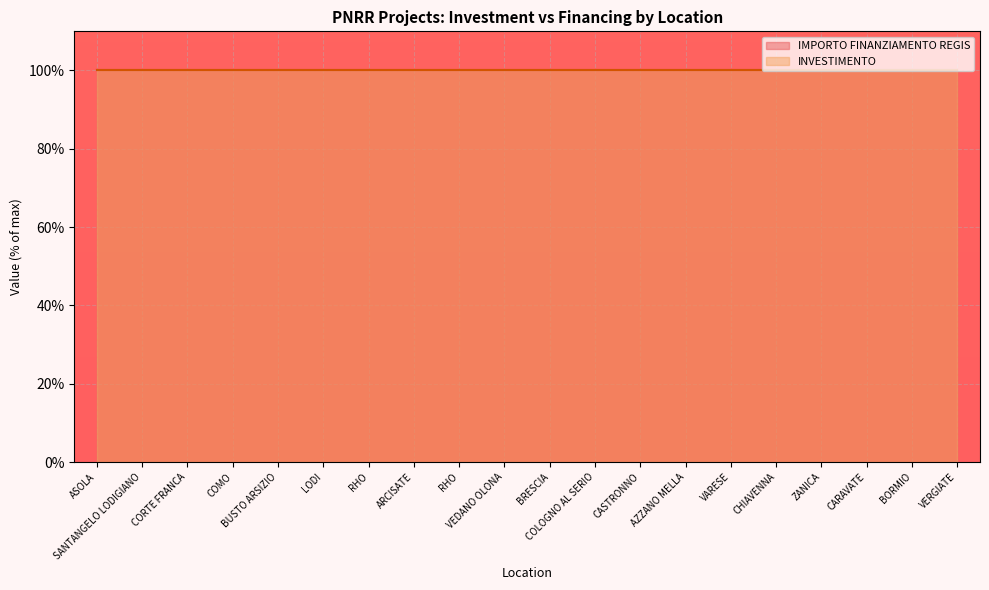

Where is INVESTIMENTO nearest to the value 1?

ASOLA